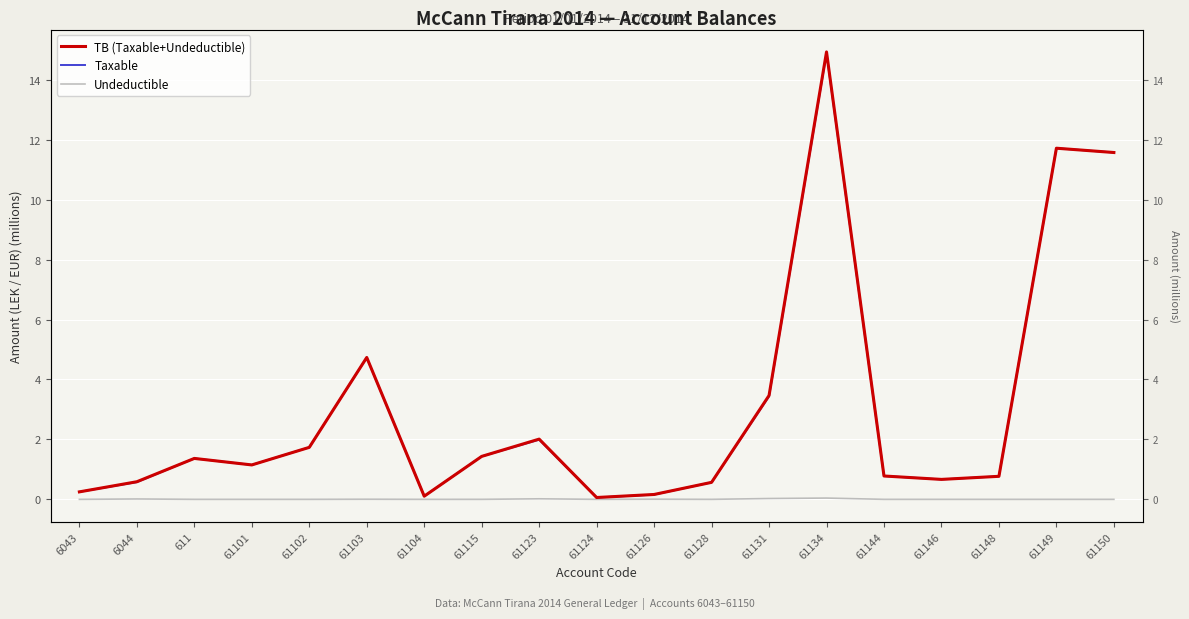

What is the label of the 9th point from the right?

61126